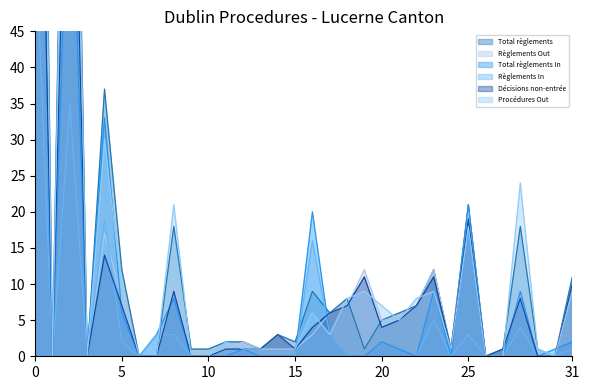

After their last crossing, which series has the higher values: Règlements In or Procédures Out?

Règlements In